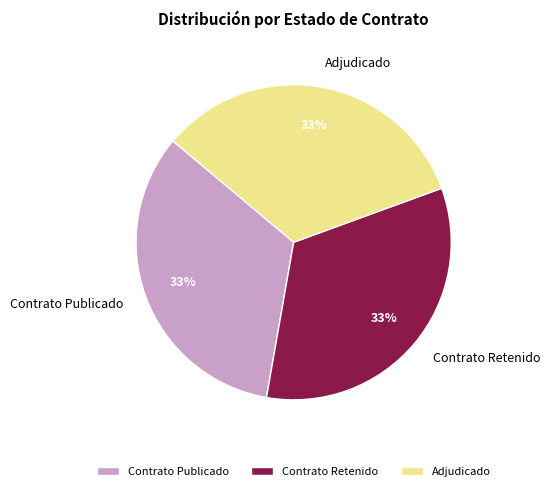

How many segments does this pie chart have?

3